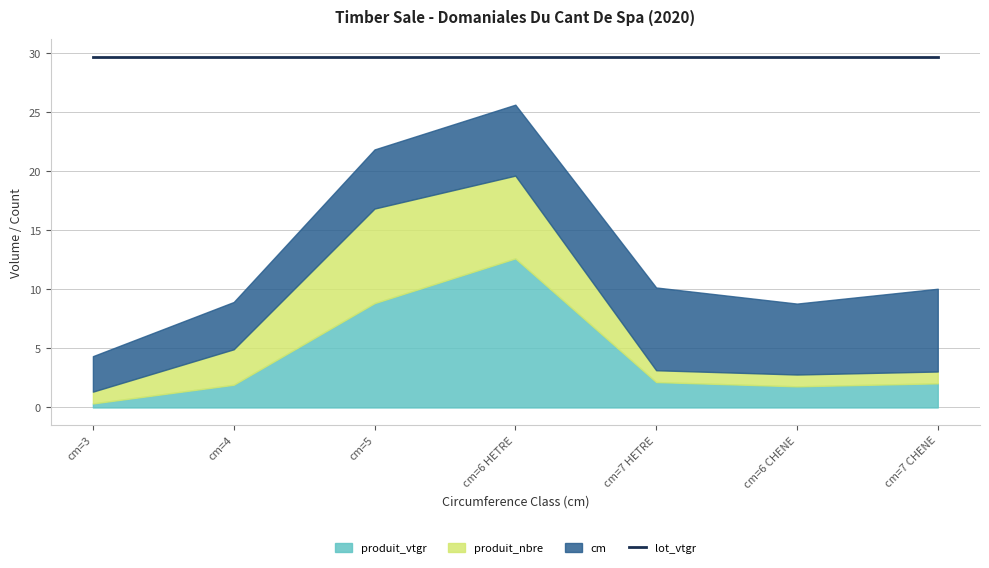

Which has a higher value, cm=7 CHENE or cm=4?

cm=7 CHENE